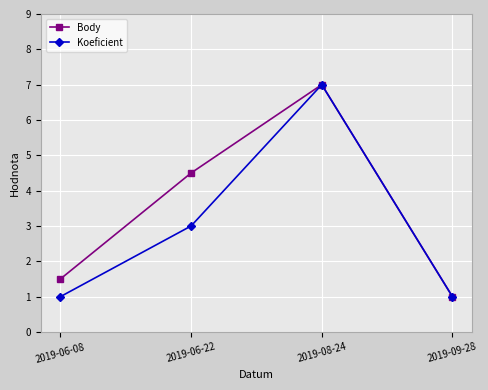

The Koeficient series shows 1.6 at 2019-06-08. True or false?

False